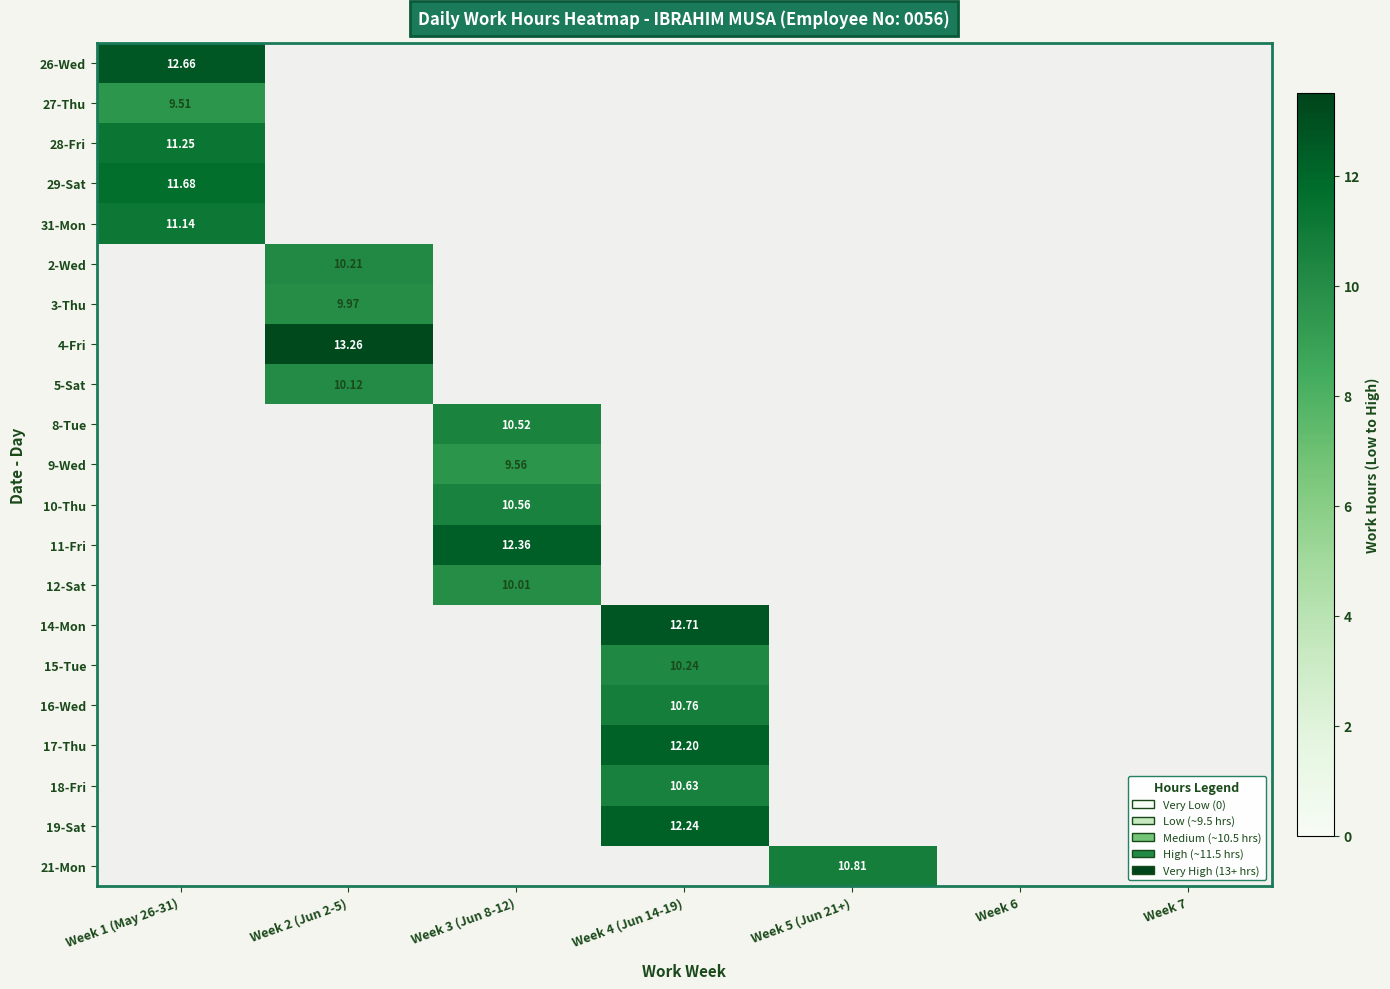

At which label is 28-Fri closest to 11?

Week 1 (May 26-31)